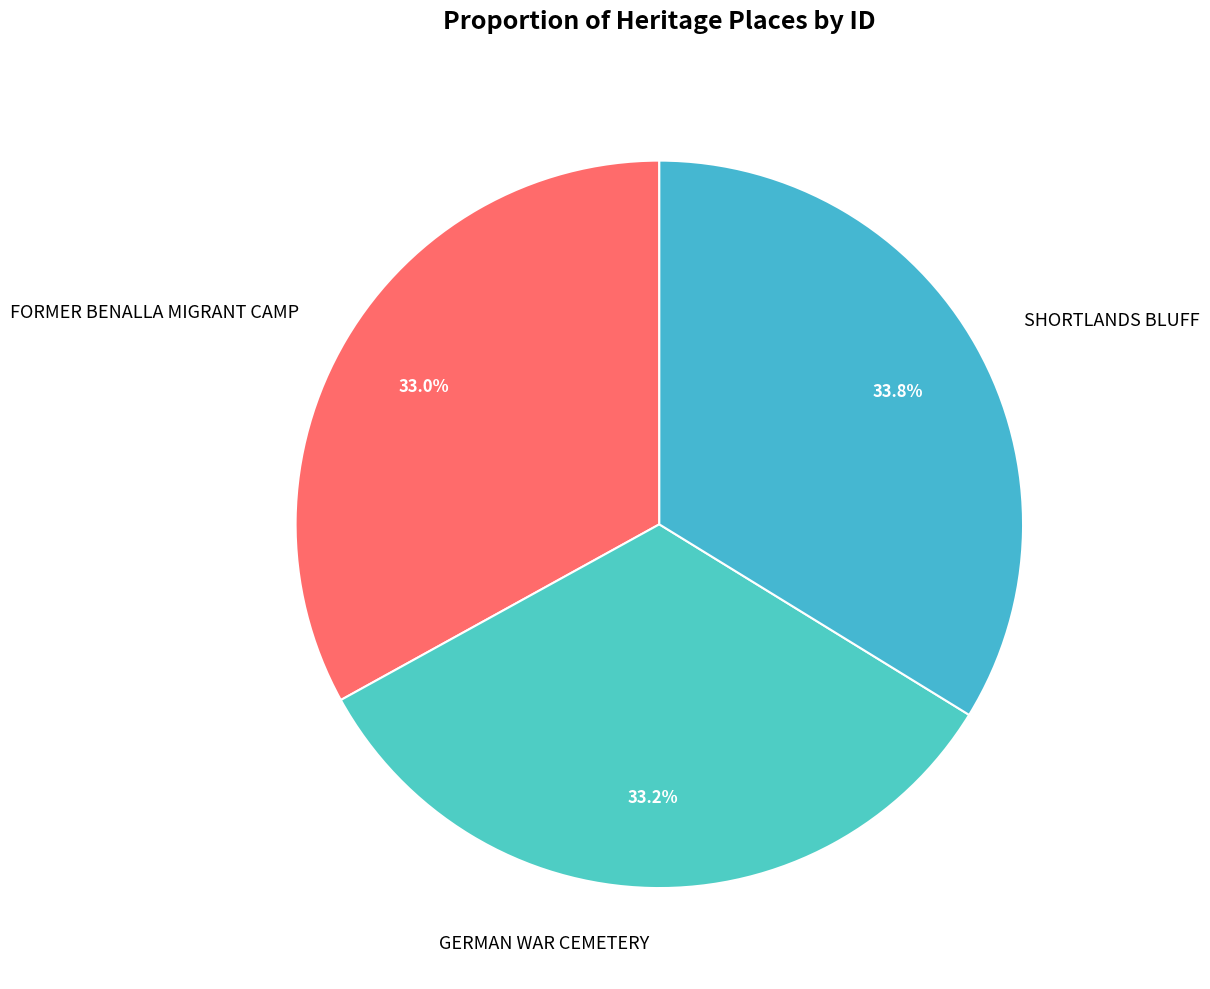

What is the ratio of the value at FORMER BENALLA MIGRANT CAMP to the value at GERMAN WAR CEMETERY?

1.0